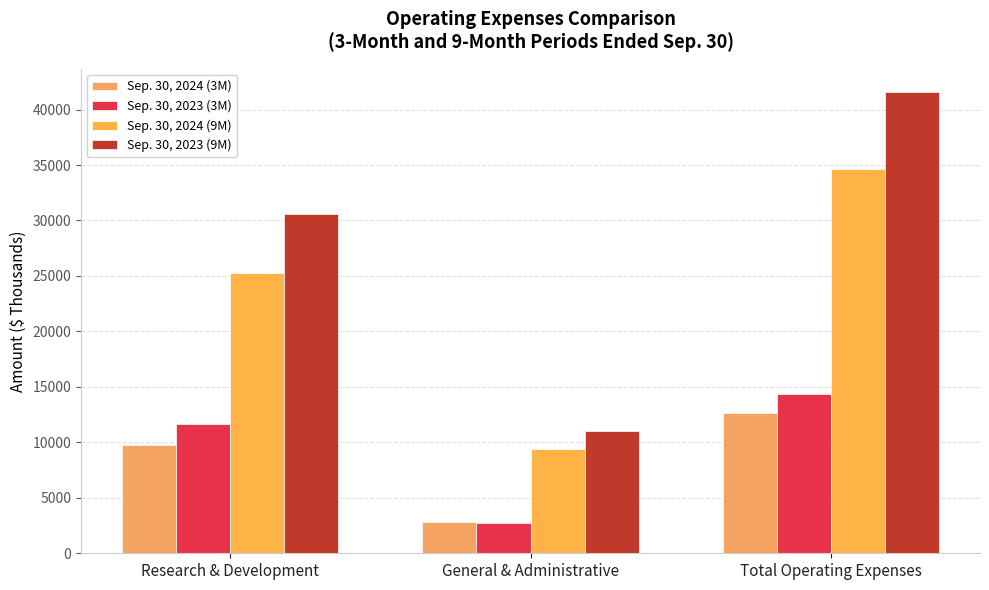

Reading right to left, extract all data points from this chart.

Sep. 30, 2024 (3M): Total Operating Expenses=12601	General & Administrative=2827	Research & Development=9774
Sep. 30, 2023 (3M): Total Operating Expenses=14351	General & Administrative=2729	Research & Development=11622
Sep. 30, 2024 (9M): Total Operating Expenses=34616	General & Administrative=9382	Research & Development=25234
Sep. 30, 2023 (9M): Total Operating Expenses=41577	General & Administrative=11025	Research & Development=30552